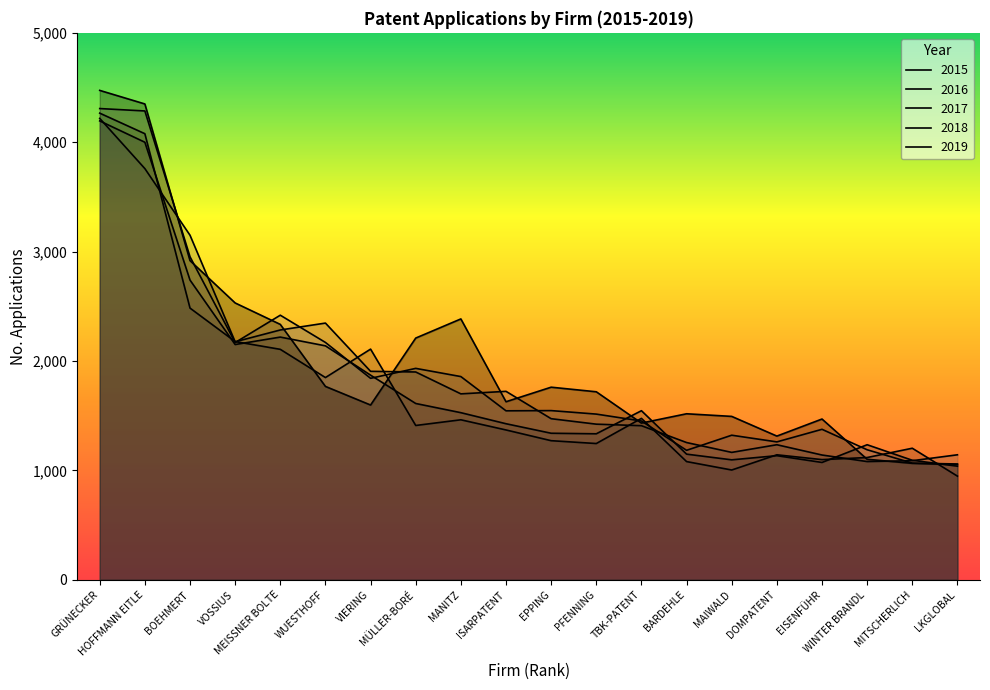

List the series in order of their peak value, lowest first.

2016, 2017, 2015, 2018, 2019